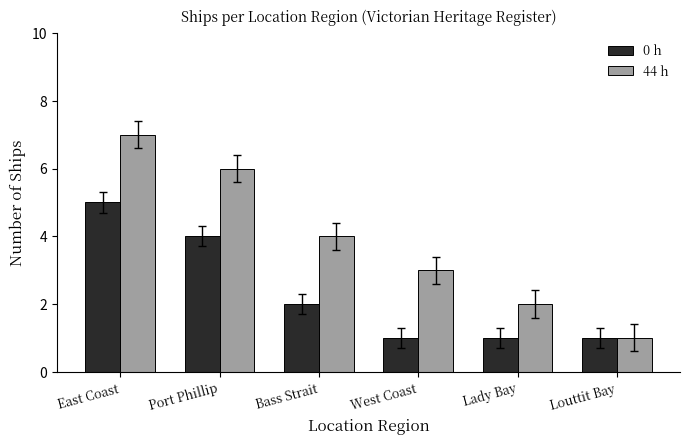

What position from the left is East Coast?

1